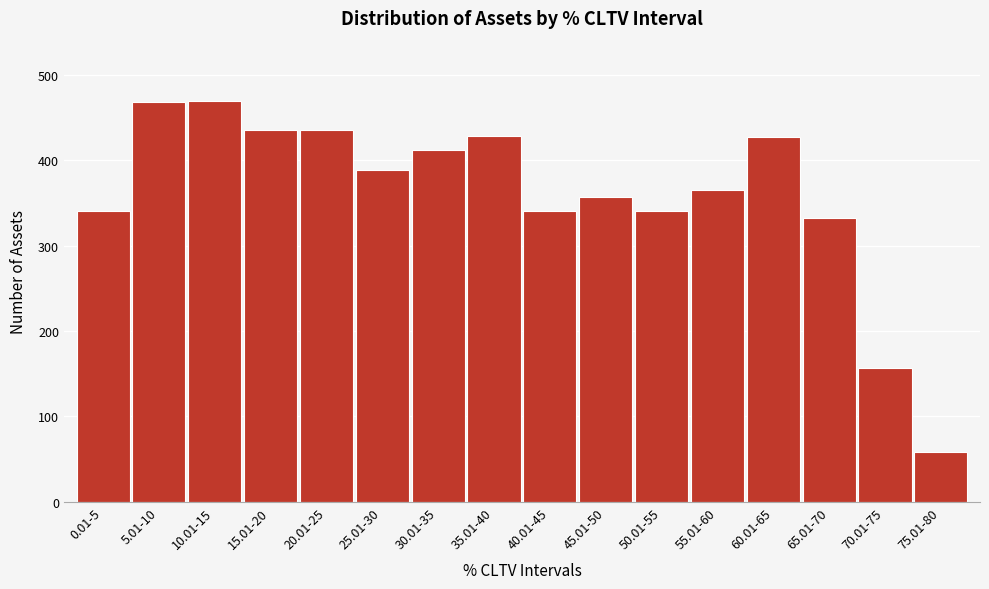

Is it true that the value at 25.01-30 is 215?

False